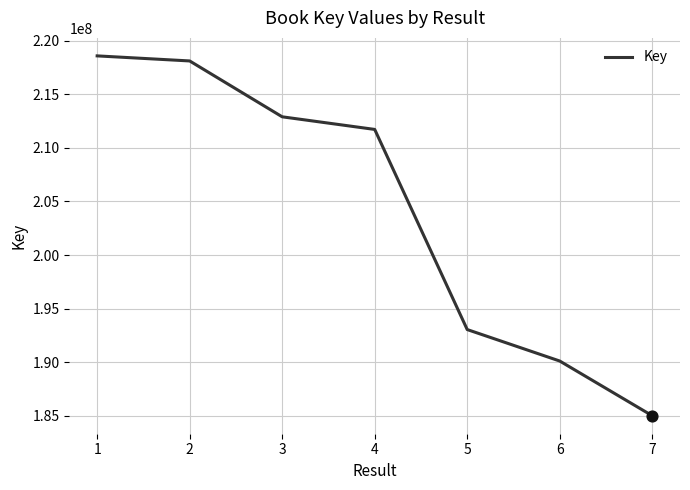

Which has a higher value, 4 or 6?

4